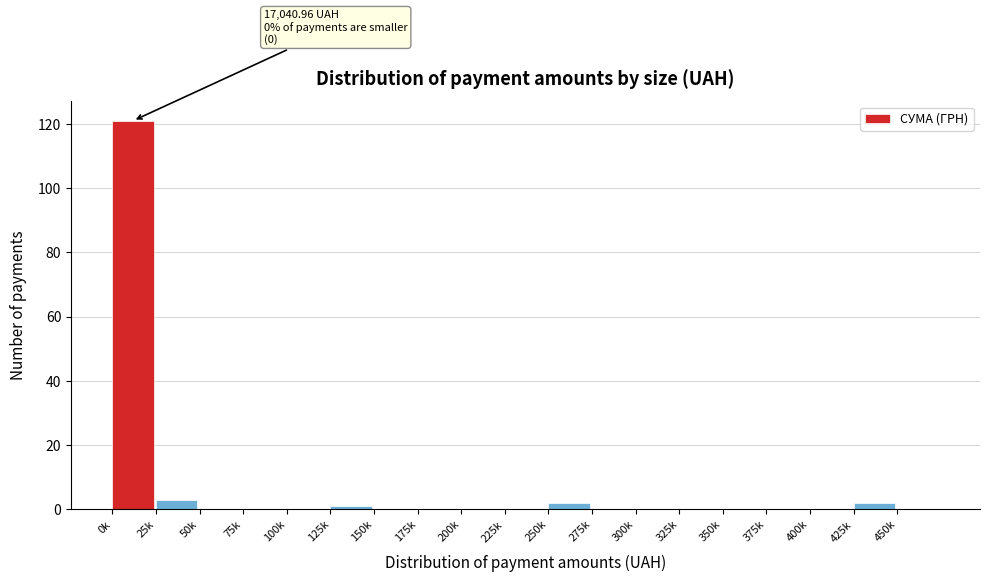

Reading left to right, extract all data points from this chart.

0k=121	25k=3	50k=0	75k=0	100k=0	125k=1	150k=0	175k=0	200k=0	225k=0	250k=2	275k=0	300k=0	325k=0	350k=0	375k=0	400k=0	425k=2	450k=0